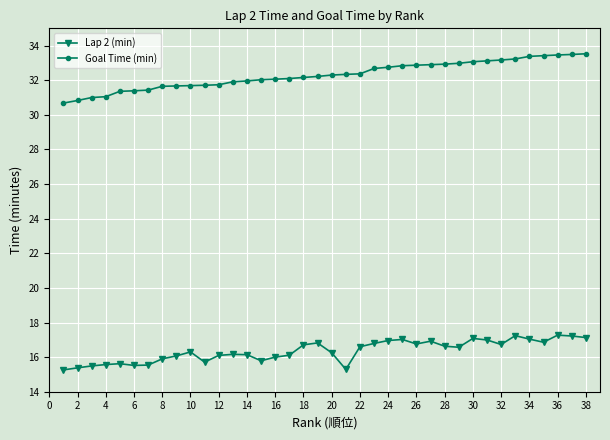

True or false: Lap 2 (min) and Goal Time (min) intersect in this chart.

False